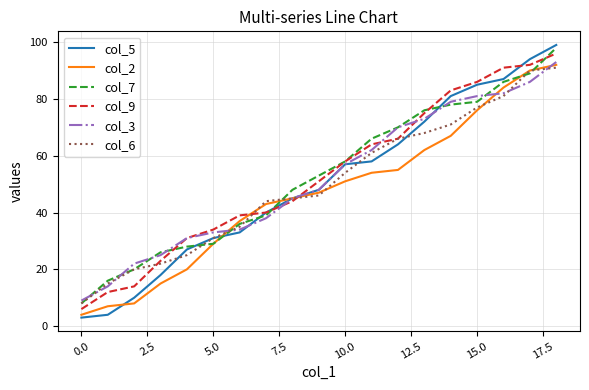

After their last crossing, which series has the higher values: col_6 or col_9?

col_9